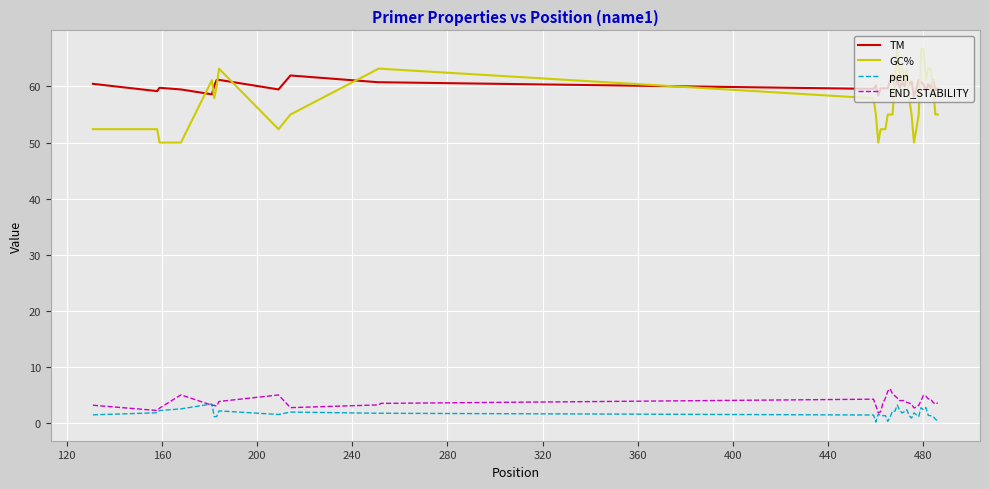

What is the sum of all pen values?

67.1